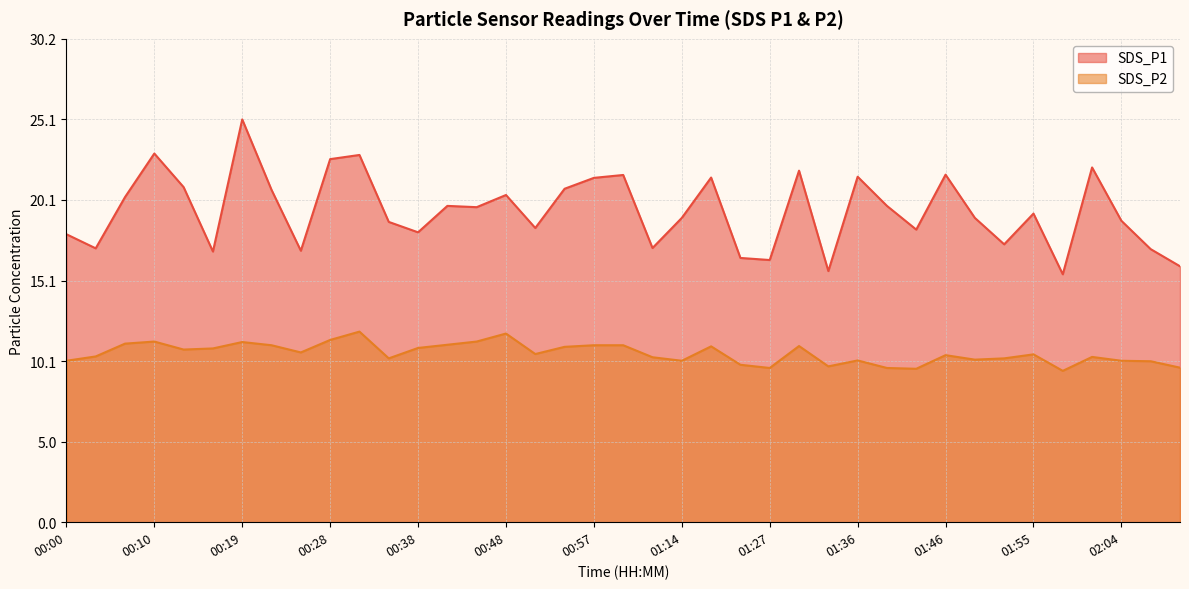

The SDS_P1 series shows 23.0 at 00:10. True or false?

True